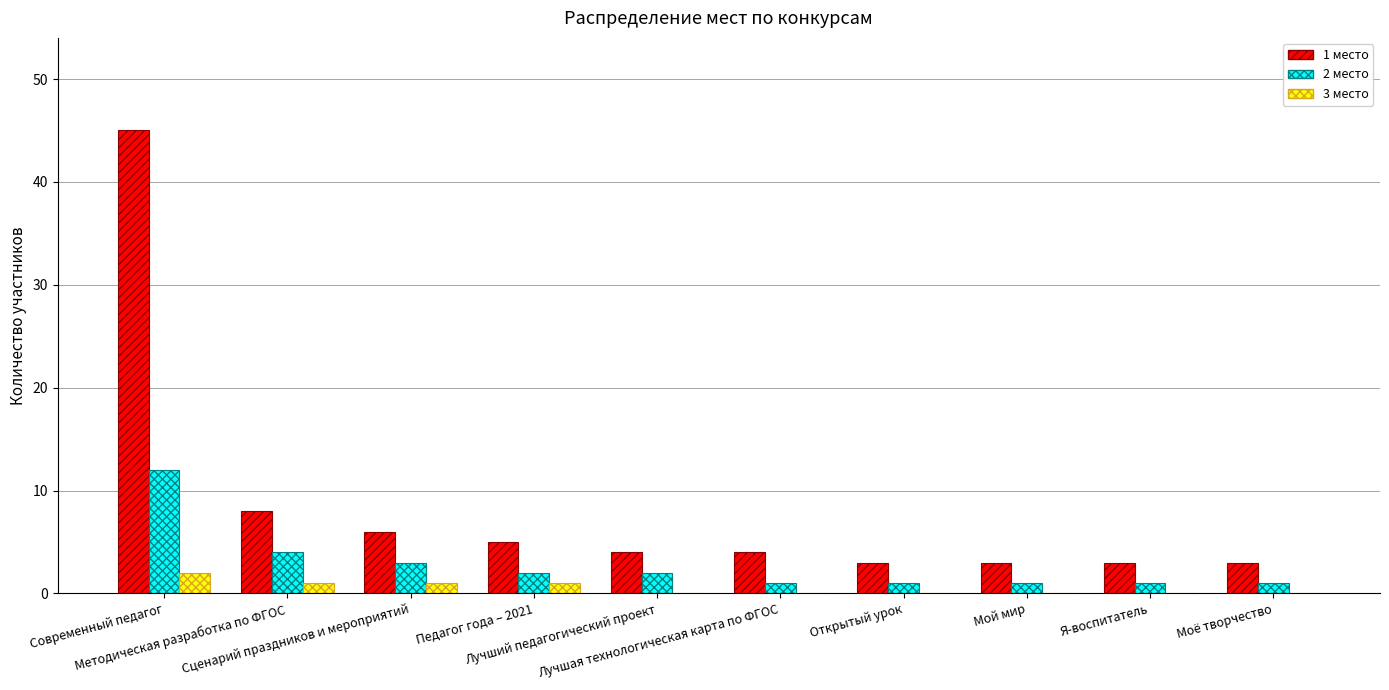

Which series has the largest total across all categories?

1 место